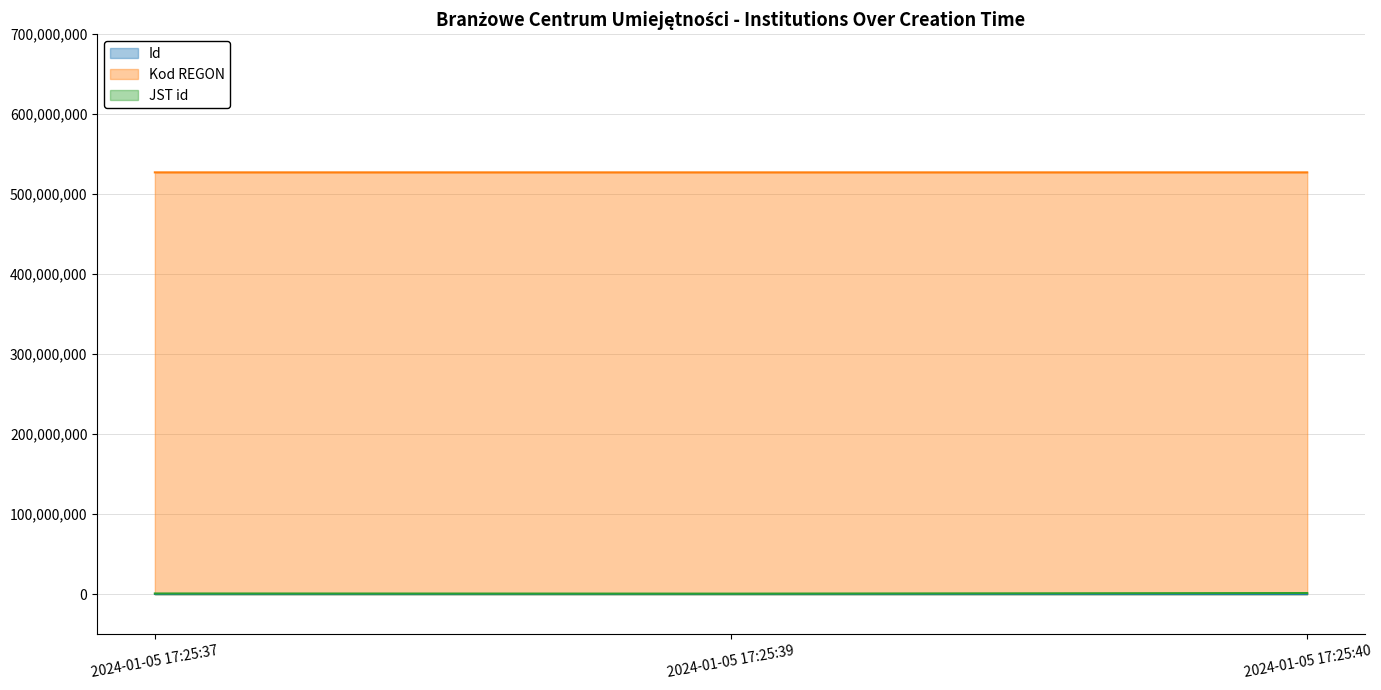

What is the difference between the maximum and minimum values in the JST id series?

762000